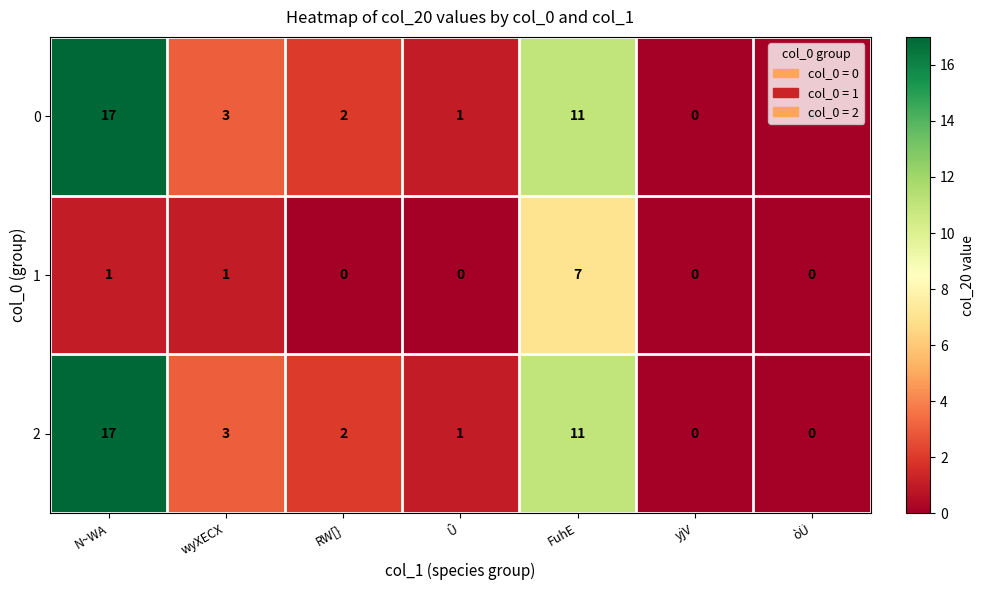

The value of 0 at Û is 0. True or false?

False